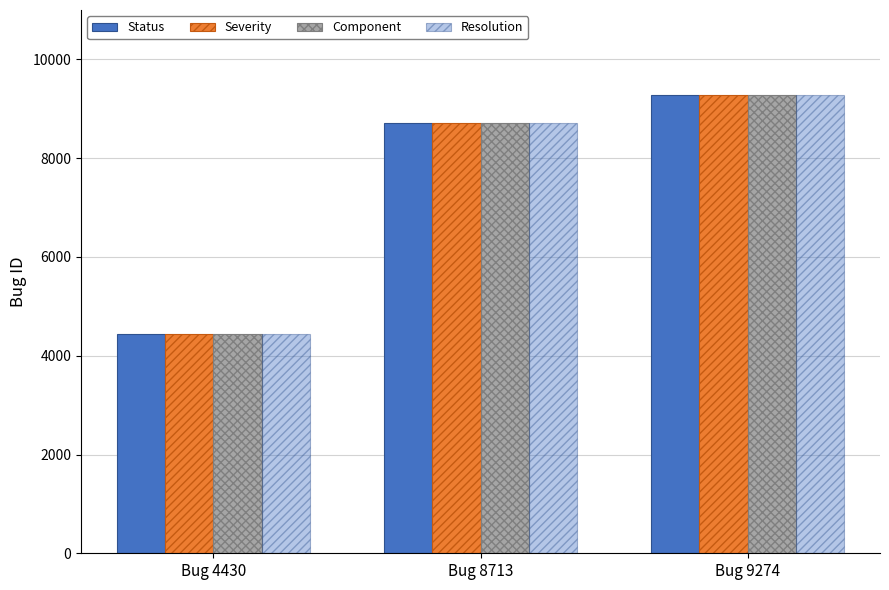

How many bars are there in each group?

4